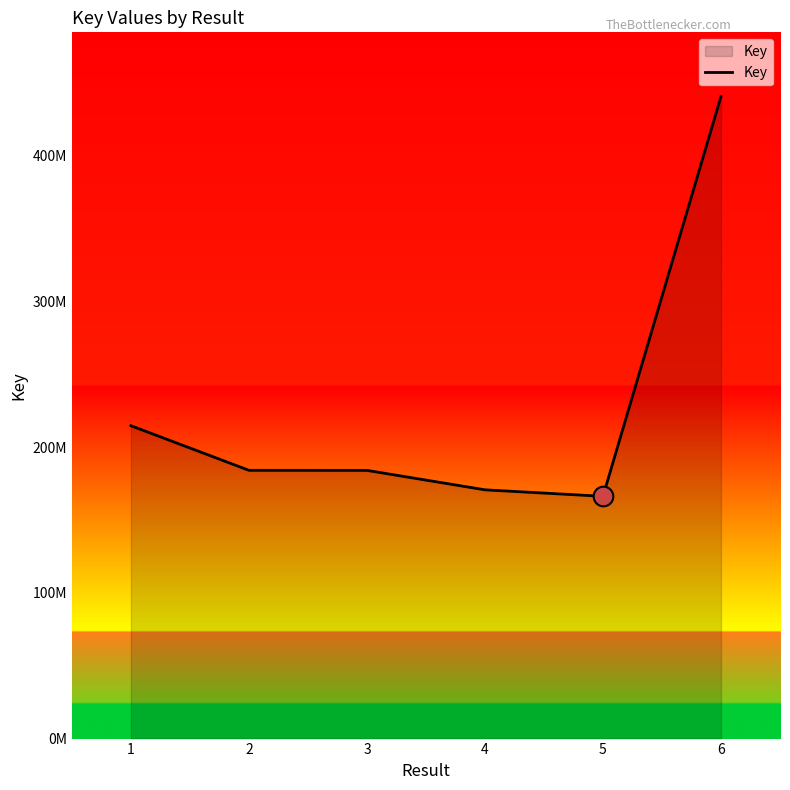

What is the change in value from 2 to 3?

-48327